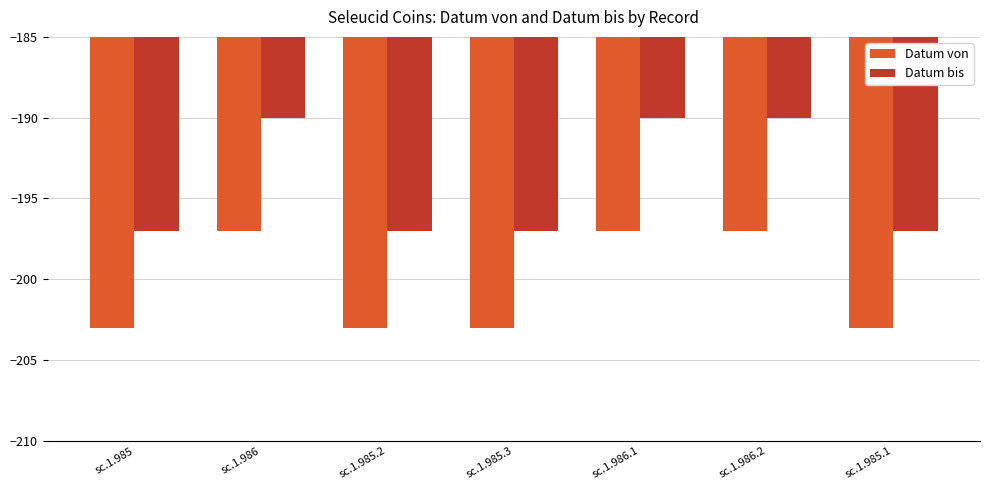

Is it true that Datum bis equals -197 at sc.1.985.2?

True